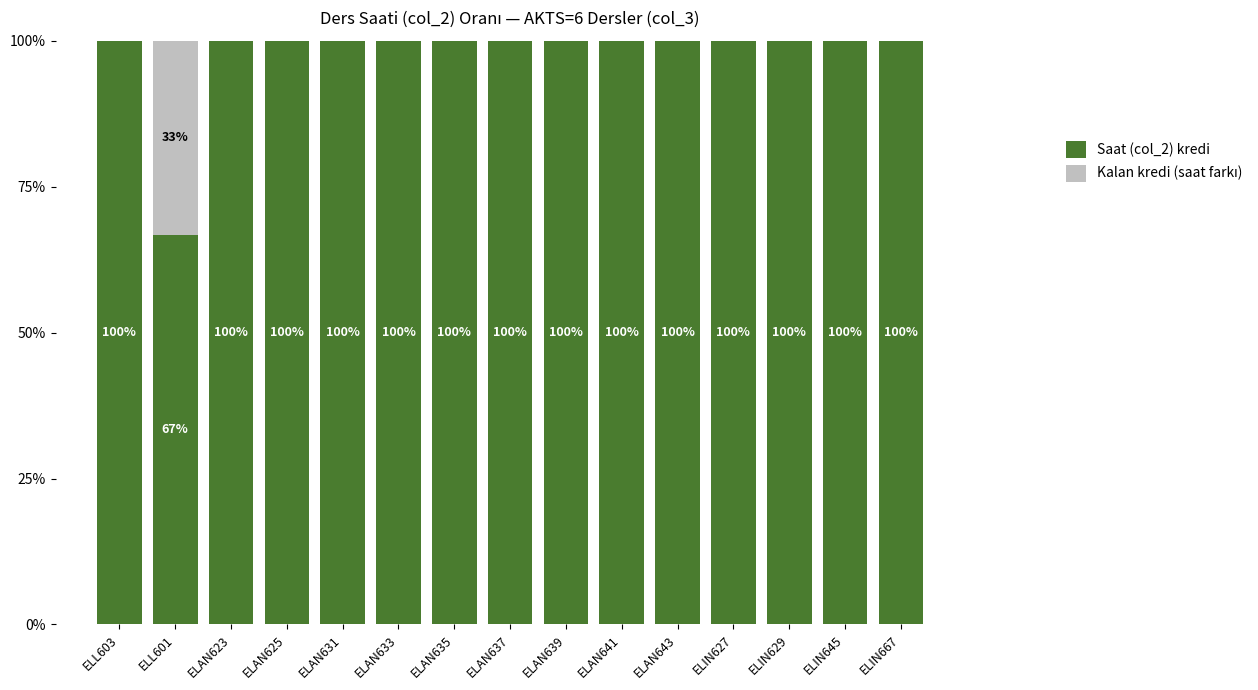

The value of Saat (col_2) kredi at ELL603 is 162.9. True or false?

False